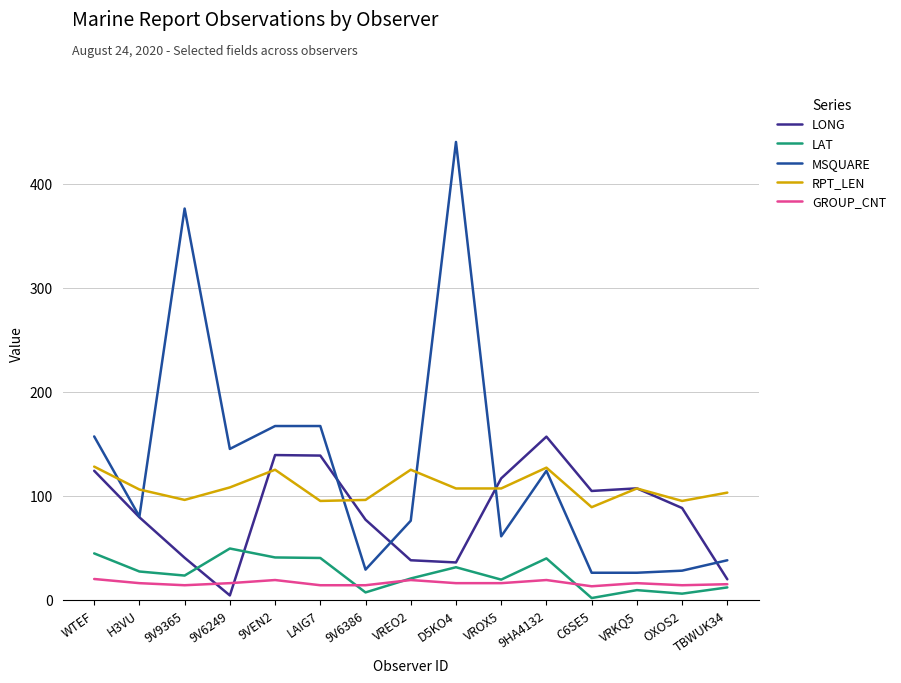

True or false: MSQUARE and GROUP_CNT cross at least once.

False